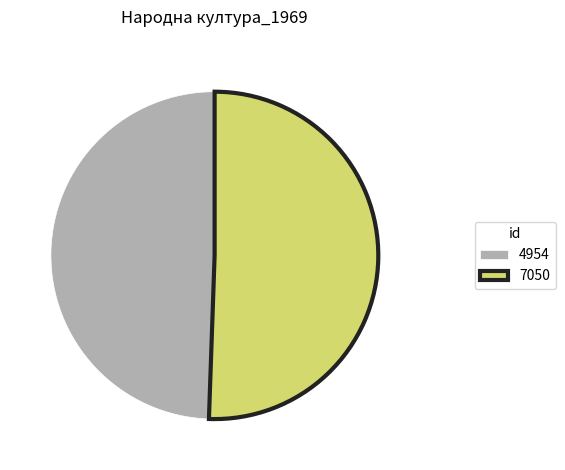

Approximately how many times larger is the value at 7050 compared to 4954?

1.0